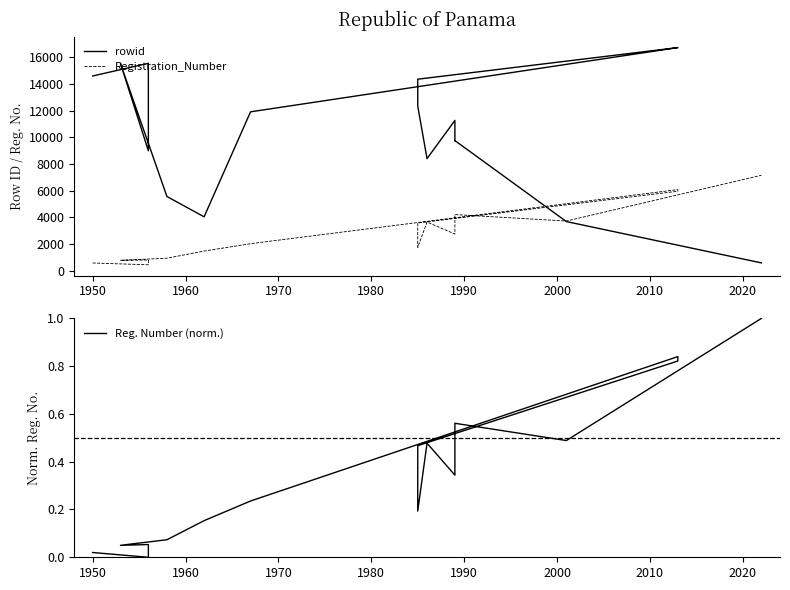

List the series in order of their peak value, lowest first.

Reg. Number (norm.), Registration_Number, rowid